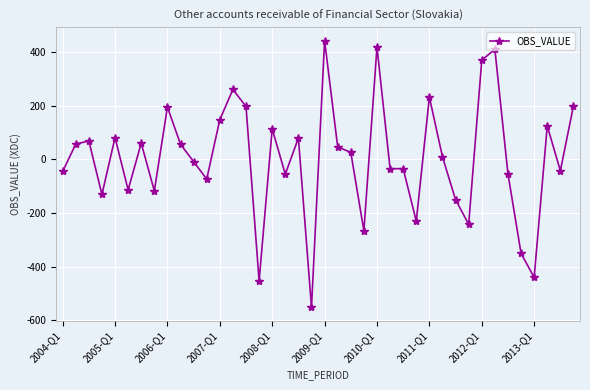

What is the maximum value shown in the chart?

443.0